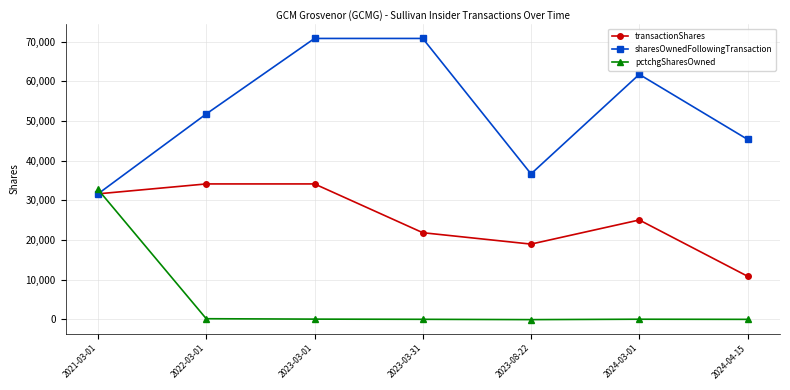

Where is the first local minimum for transactionShares?

2023-08-22